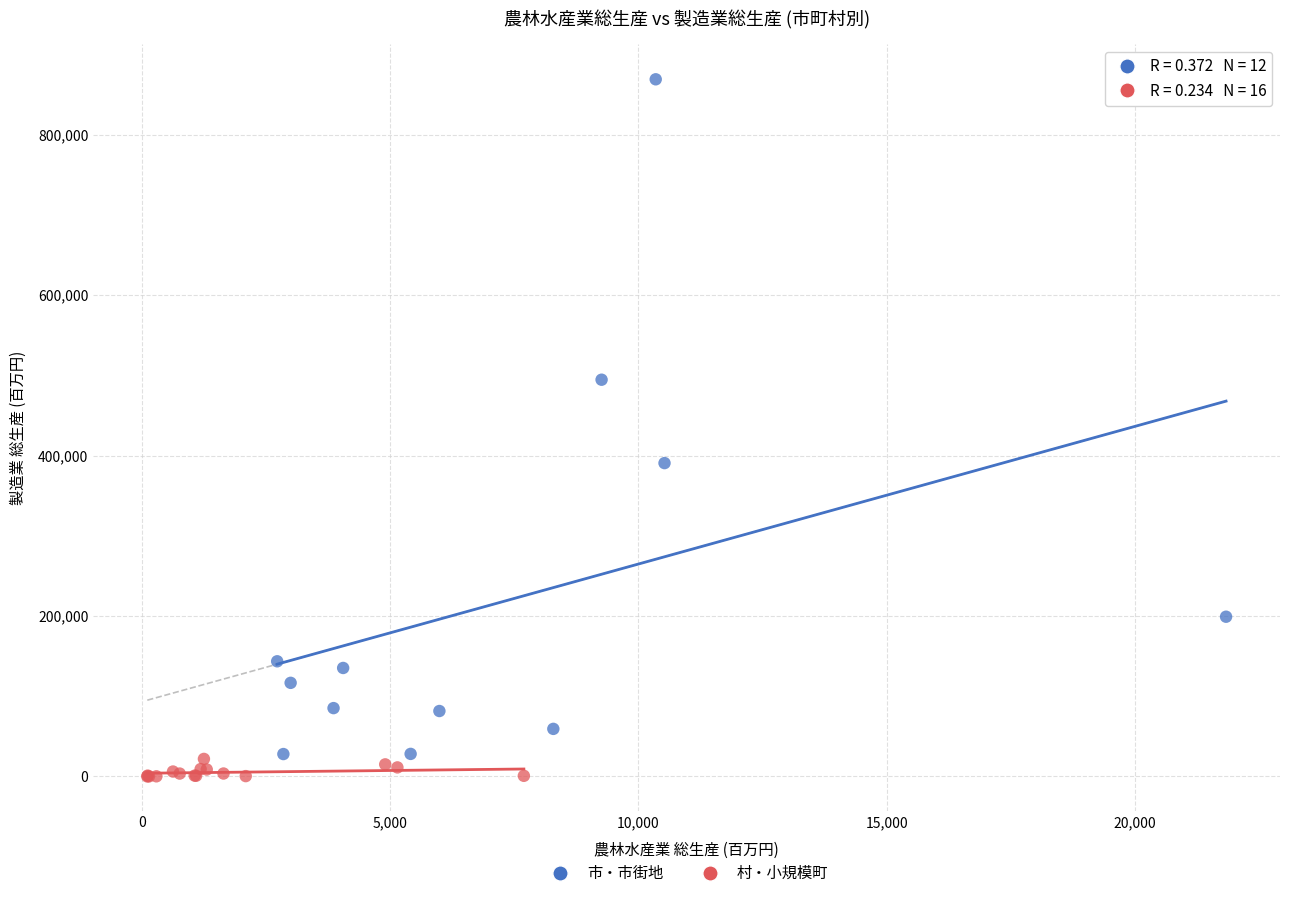

Which series contains the highest Y value?

市・市街地